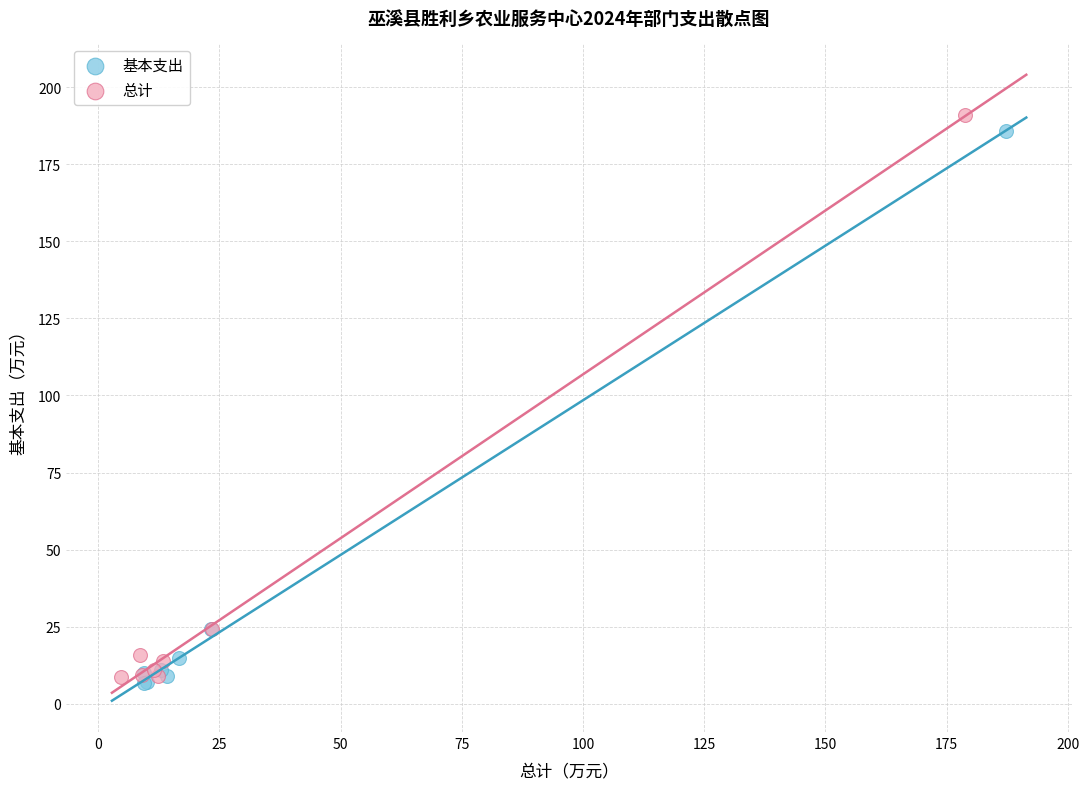

Which series contains the lowest Y value?

基本支出